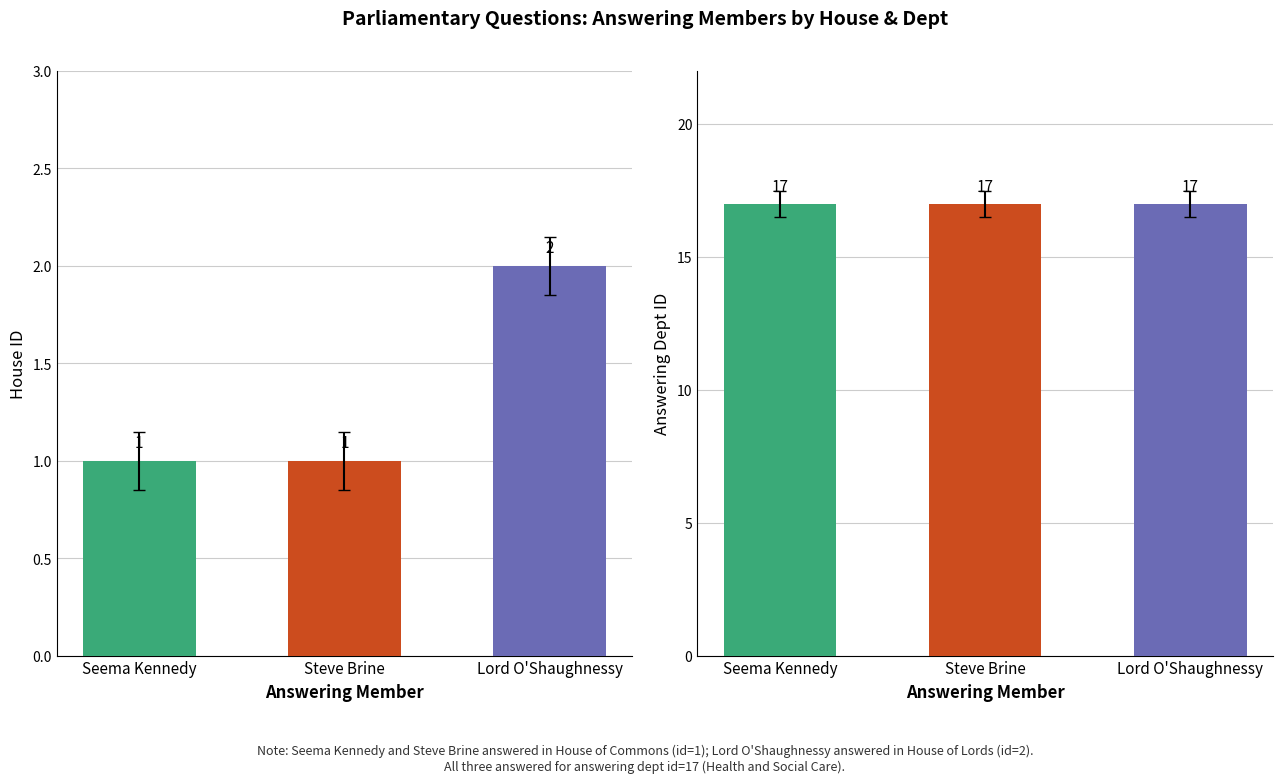

The value of house id at Steve Brine is 1. True or false?

True